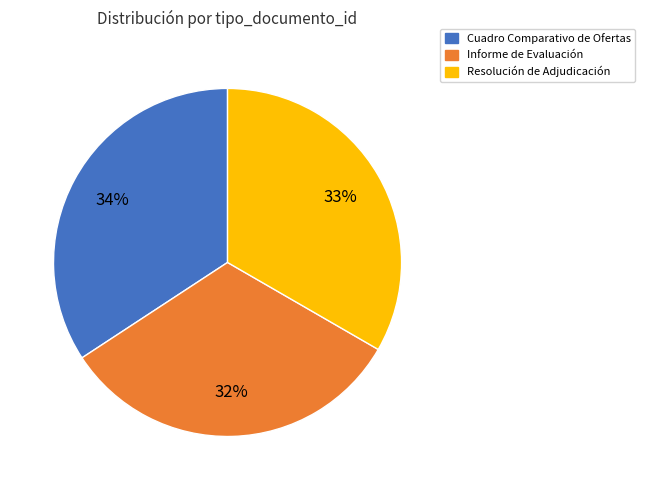

Rank the categories by value from highest to lowest.

Cuadro Comparativo de Ofertas, Resolución de Adjudicación, Informe de Evaluación